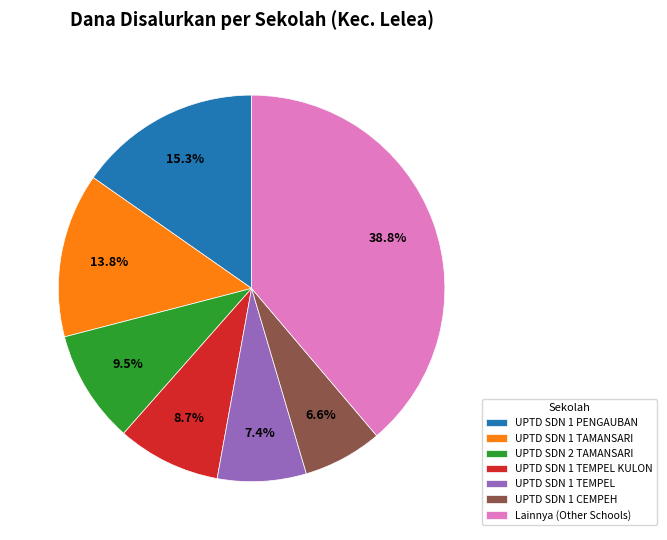

What portion of the pie excludes Lainnya (Other Schools)?

61.2%